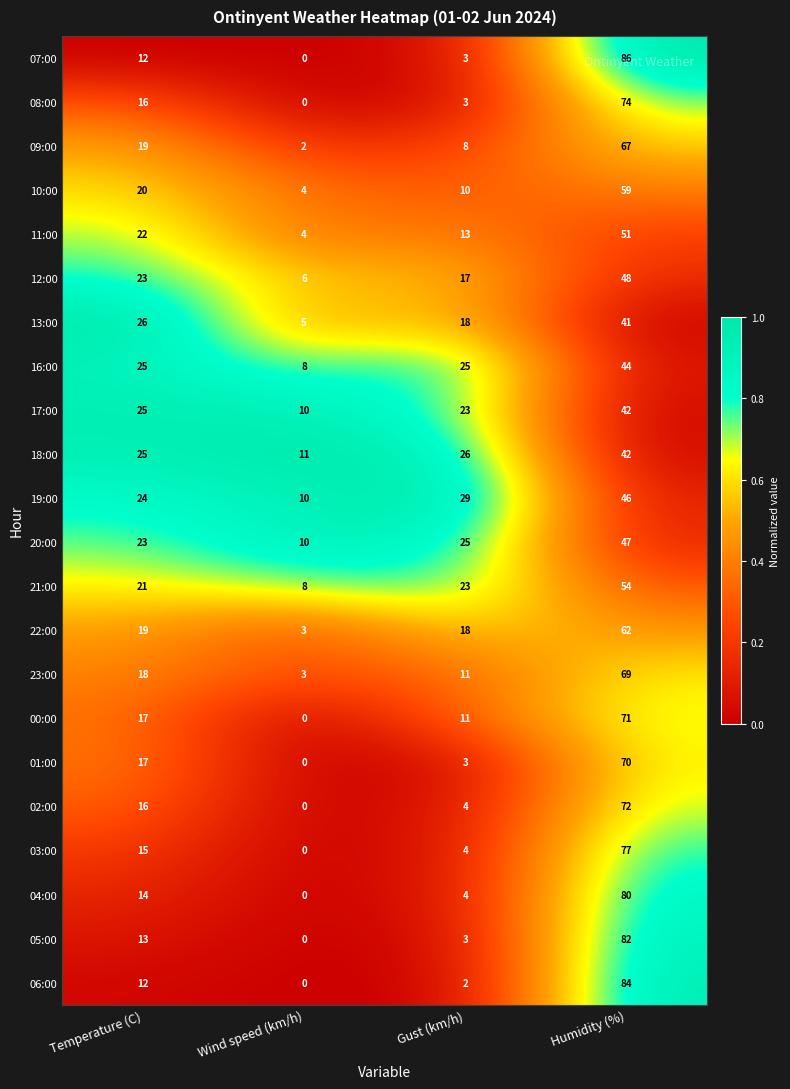

Which series has the largest total across all categories?

19:00